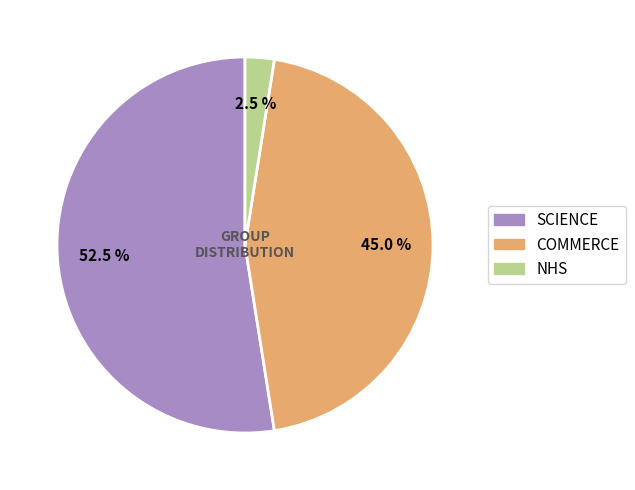

Is there a majority slice in this chart?

Yes